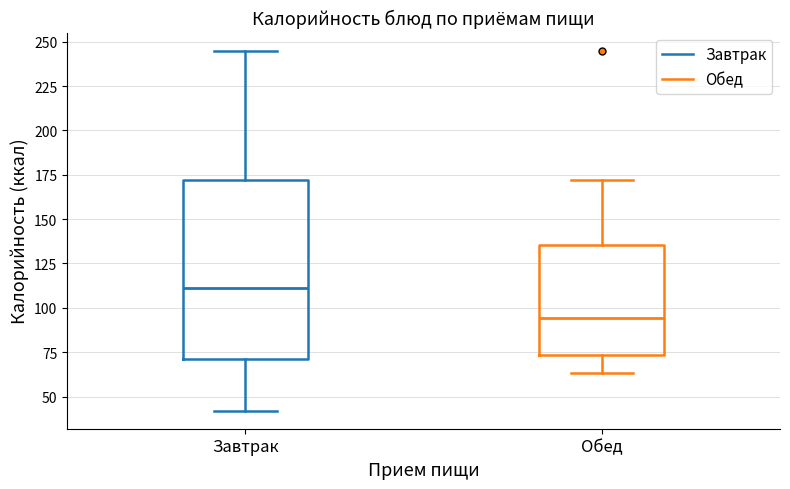

Where does the lower whisker of the box for Завтрак end on the y-axis? The values are not printed on the chart, so give them approximately, as read against the axis.

40